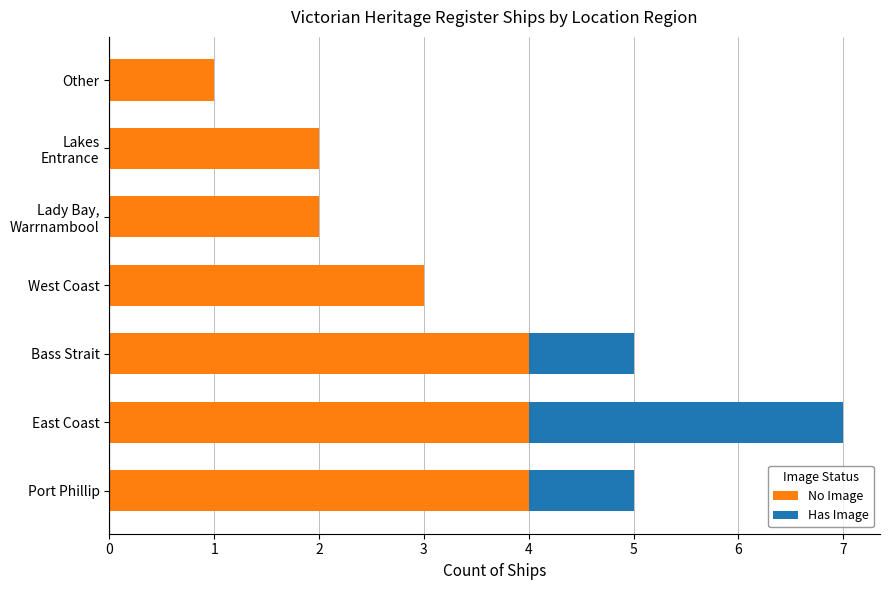

How many categories are shown in the chart?

7